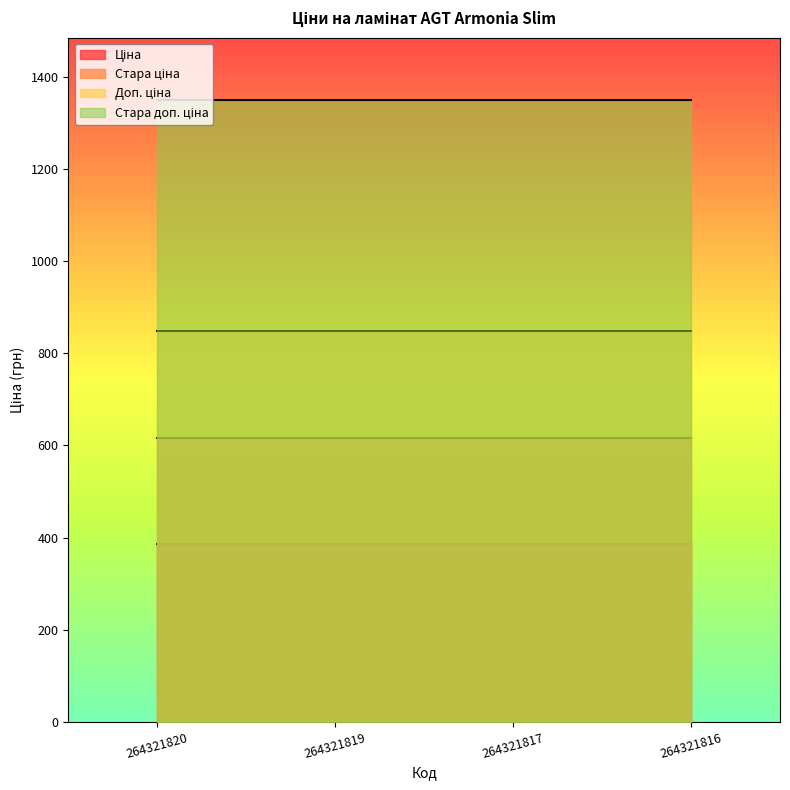

True or false: Ціна and Стара доп. ціна cross at least once.

False